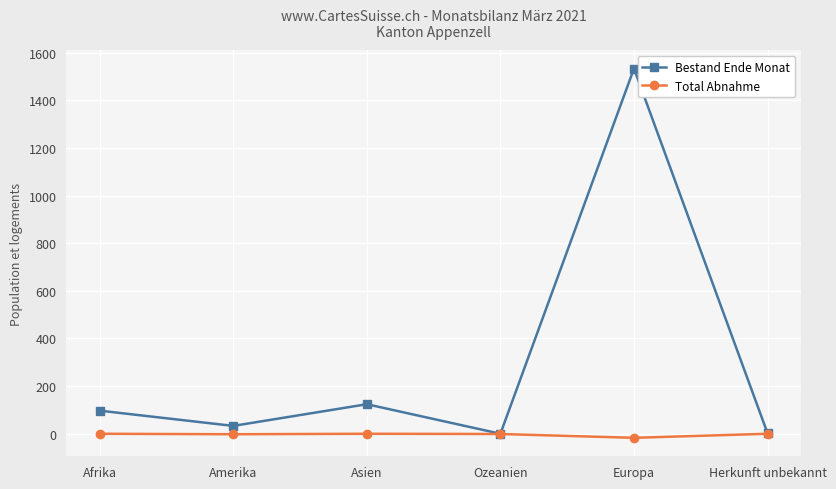

Which series has the widest spread of values?

Bestand Ende Monat